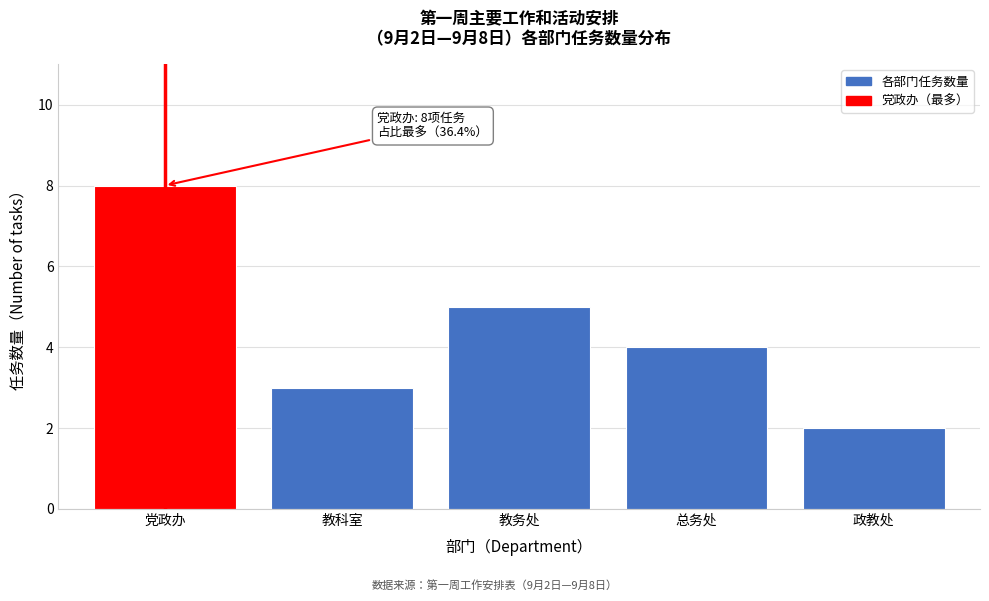

Reading left to right, what are all the values shown in this chart?

8	3	5	4	2